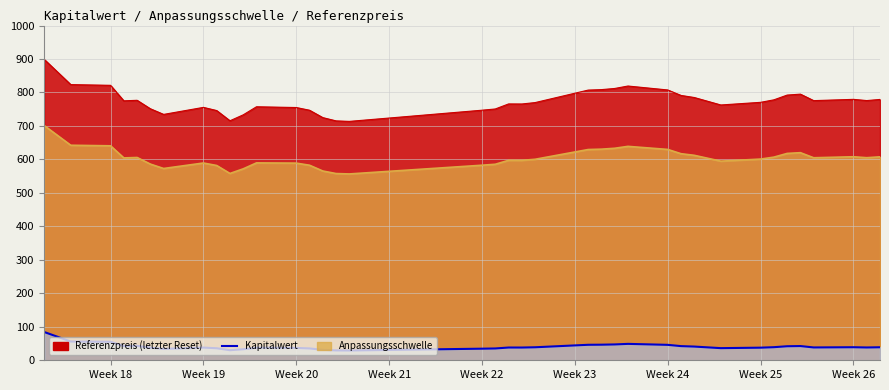

The Kapitalwert series shows 19.0 at 0. True or false?

False